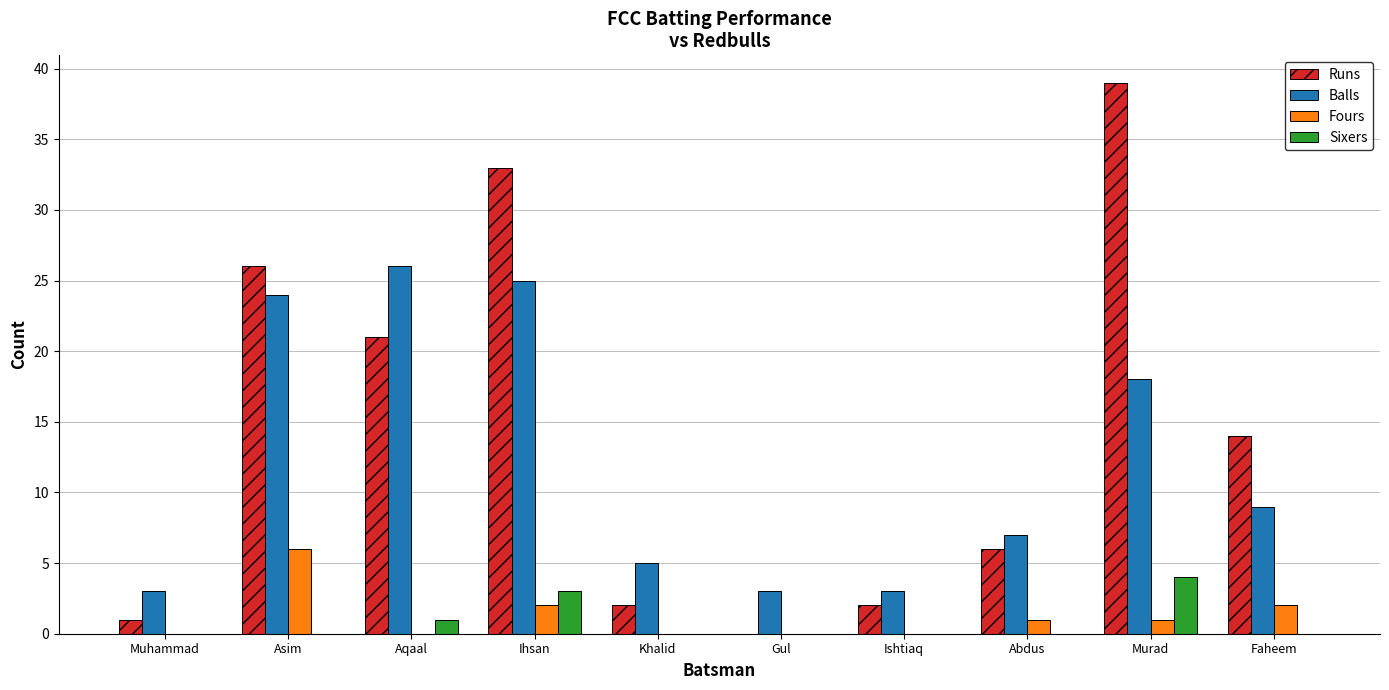

What is the difference between the Runs values at Aqaal and Abdus?

15